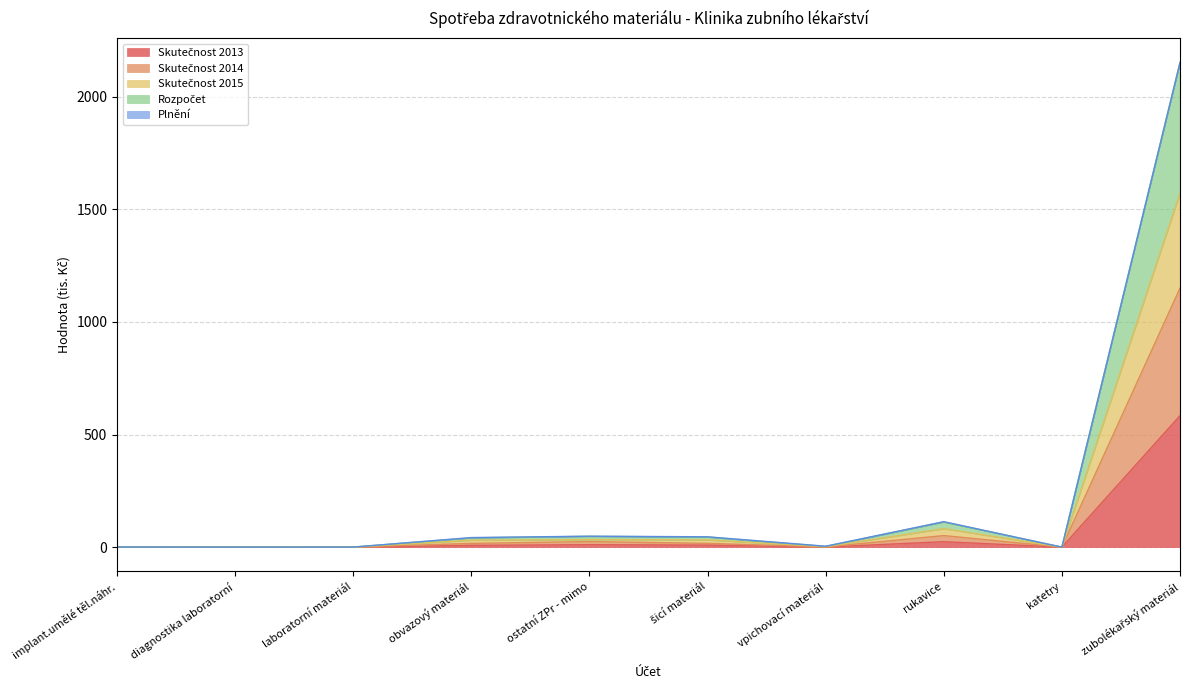

Between implant.umělé těl.náhr. and vpichovací materiál, which is larger?

implant.umělé těl.náhr.